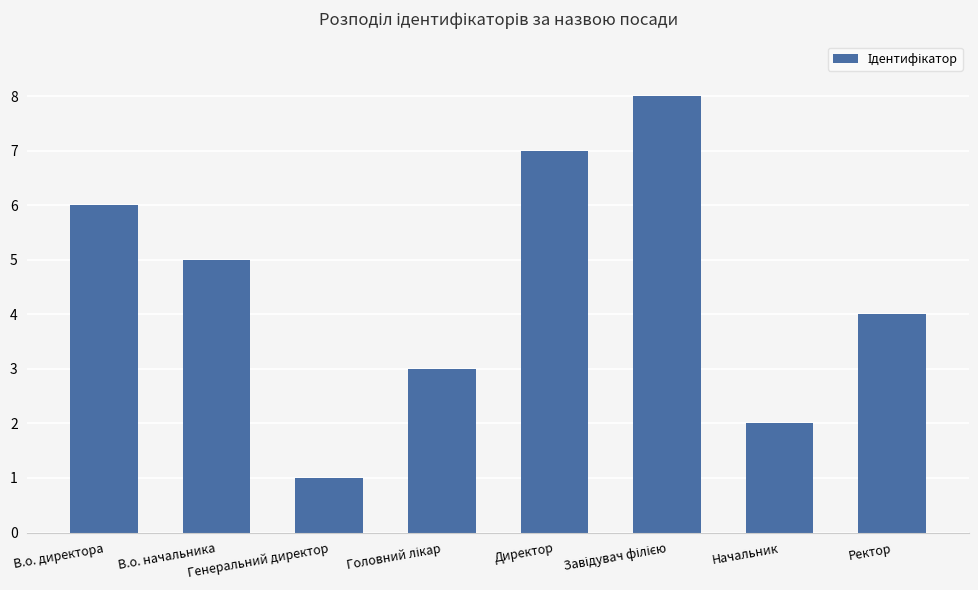

What position from the left is В.о. директора?

1